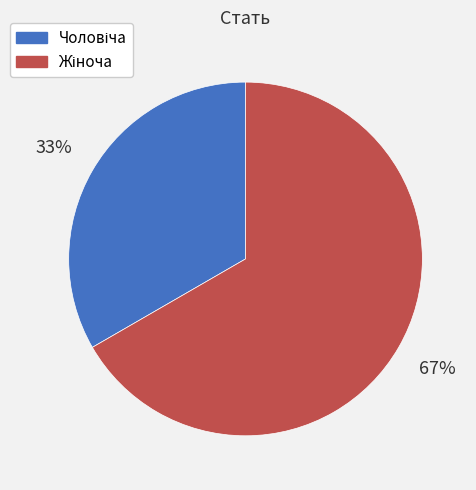

Count the number of slices in the pie.

2